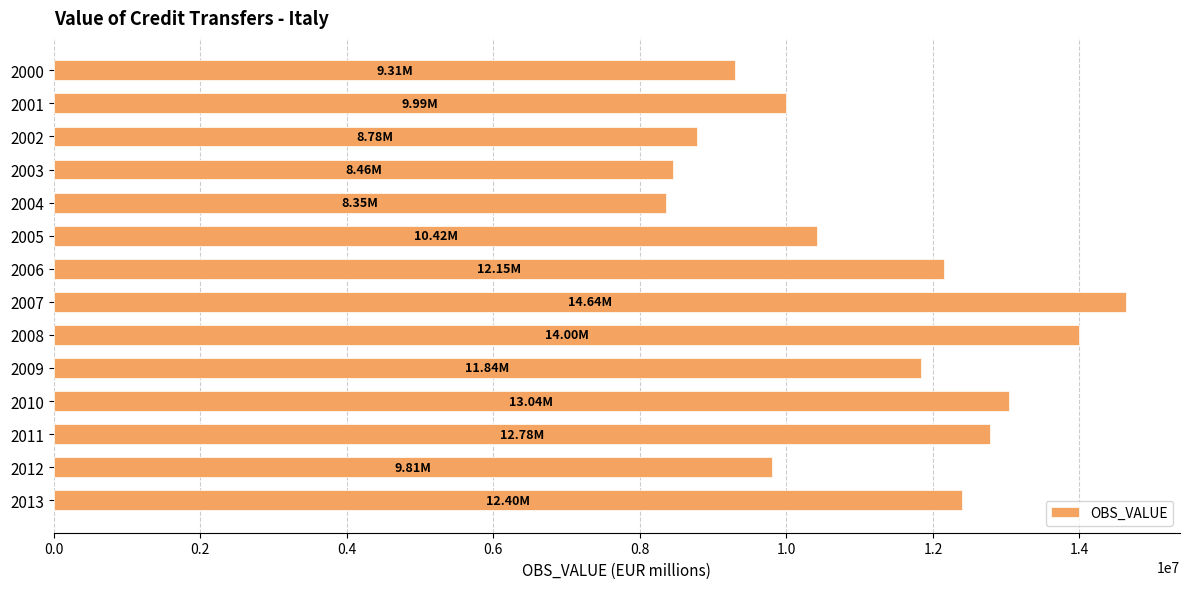

What is the sum of all values?

155965461.9